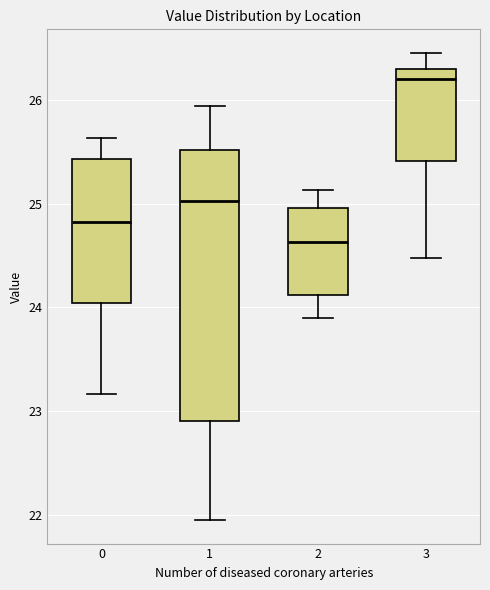

Which box's median line is the lowest?

2